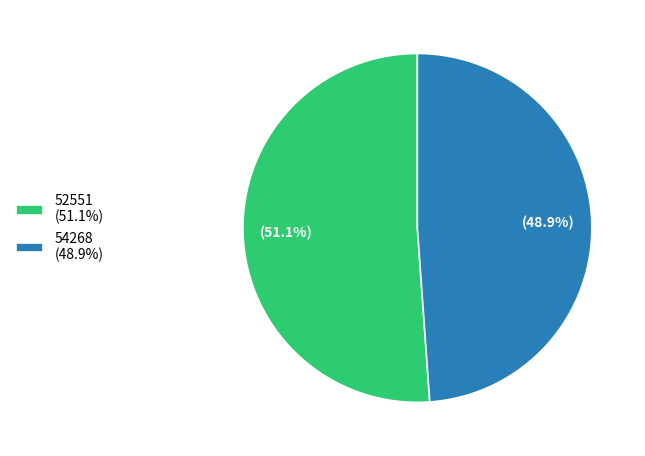

True or false: 54268 accounts for 49% of the total.

True